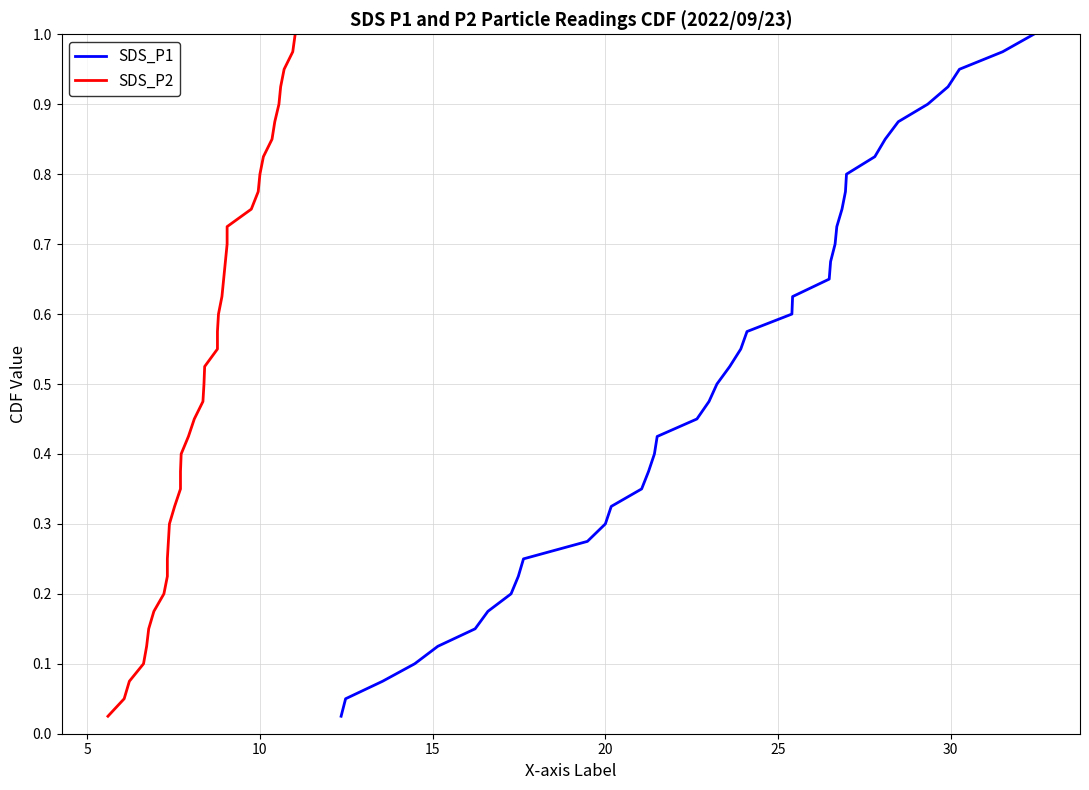

True or false: SDS_P1 has more than 0 interior local peaks.

False